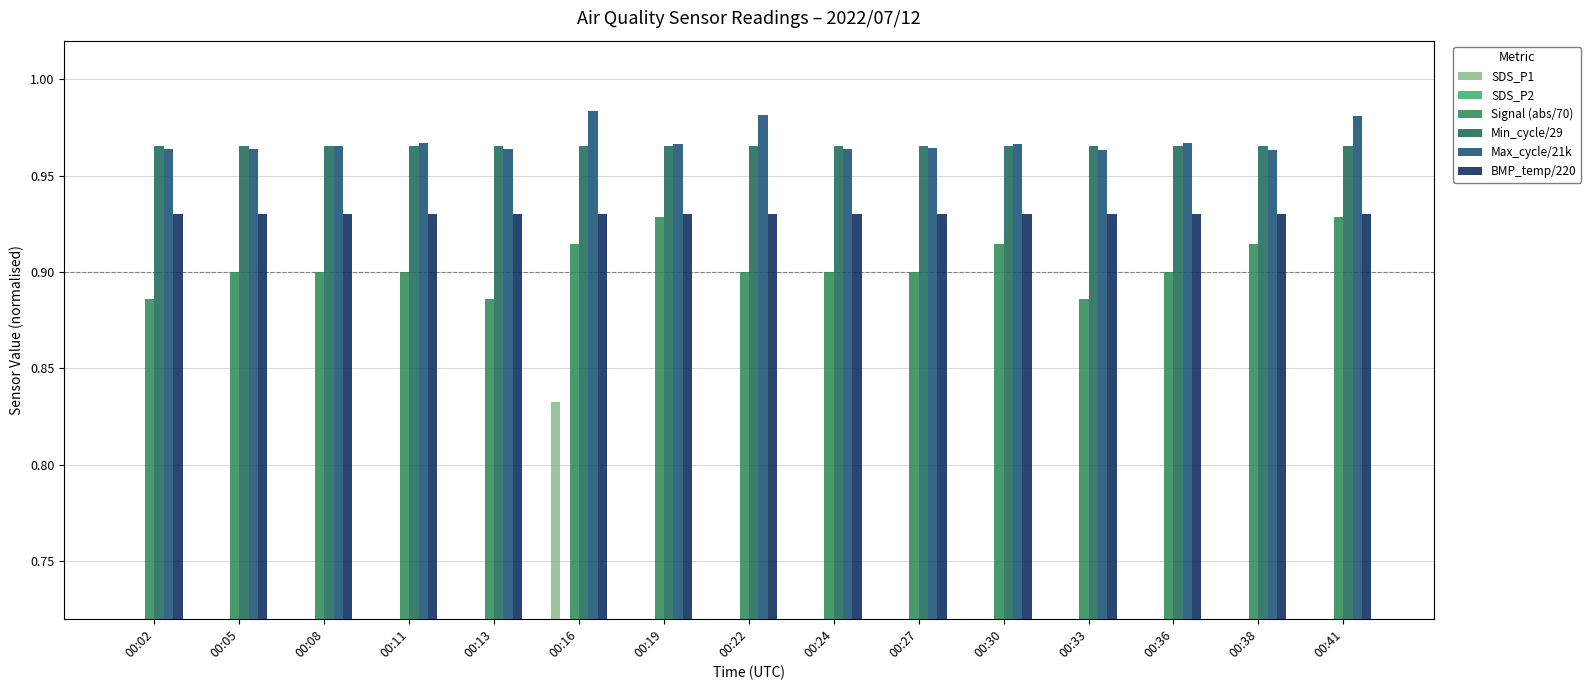

Which series has the largest total across all categories?

Max_cycle/21k